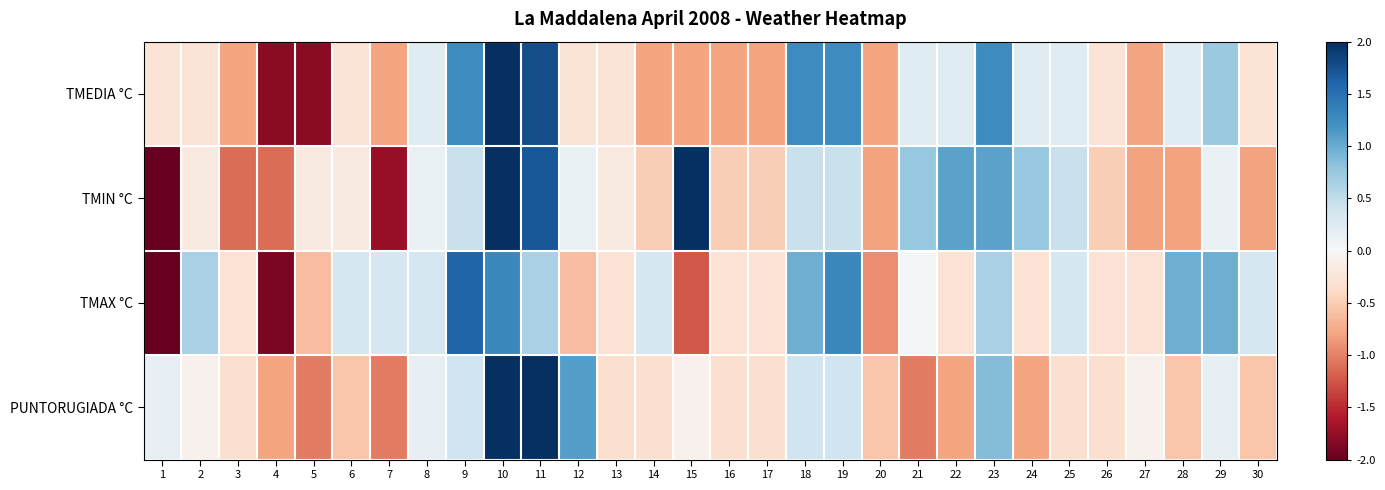

What is the total value across all series at 22?

0.2